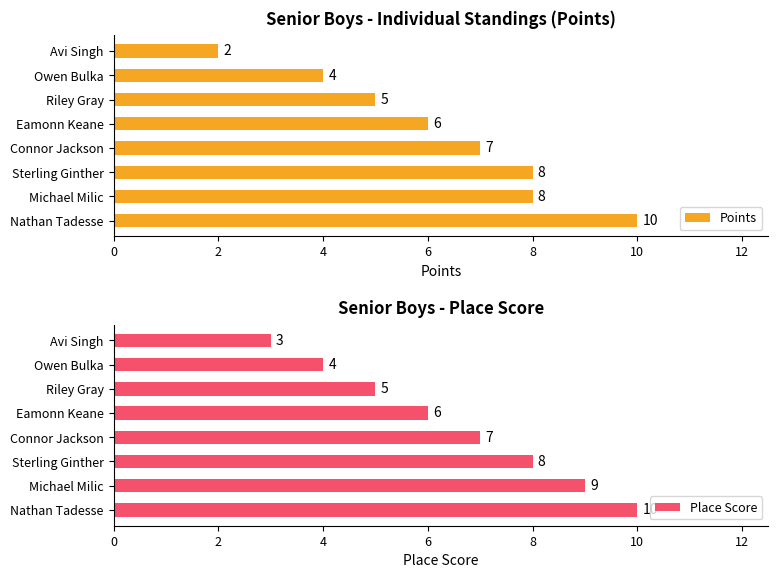

Rank the series by their maximum value, from lowest to highest.

Points, Place Score